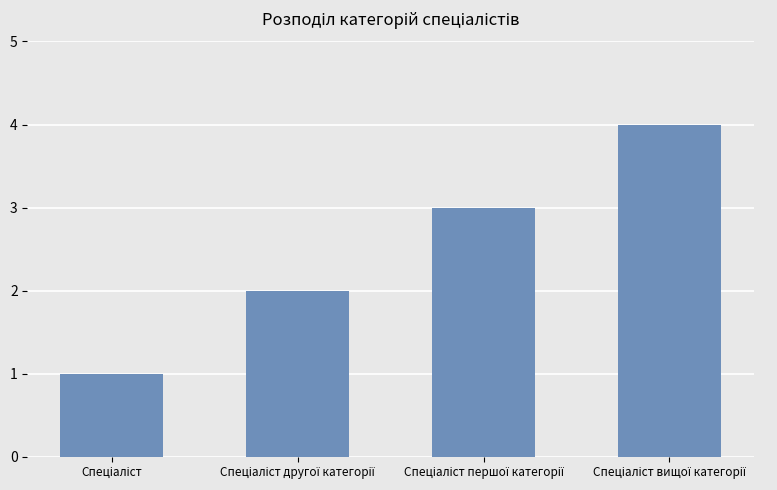

What is the difference between the maximum and minimum values?

3